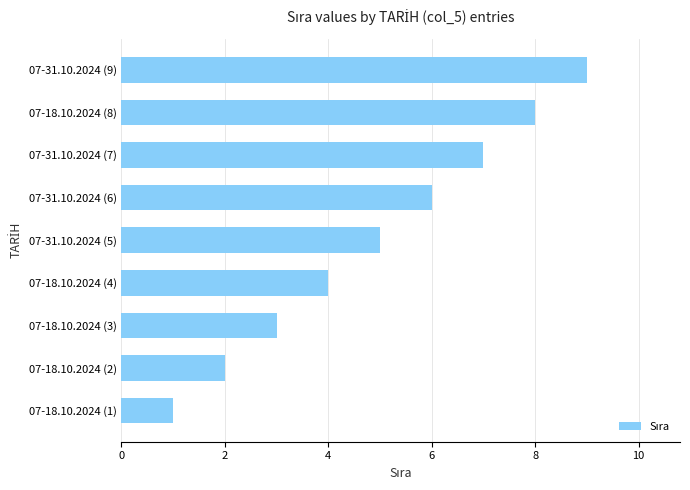

Rank the categories by value from lowest to highest.

07-18.10.2024 (1), 07-18.10.2024 (2), 07-18.10.2024 (3), 07-18.10.2024 (4), 07-31.10.2024 (5), 07-31.10.2024 (6), 07-31.10.2024 (7), 07-18.10.2024 (8), 07-31.10.2024 (9)